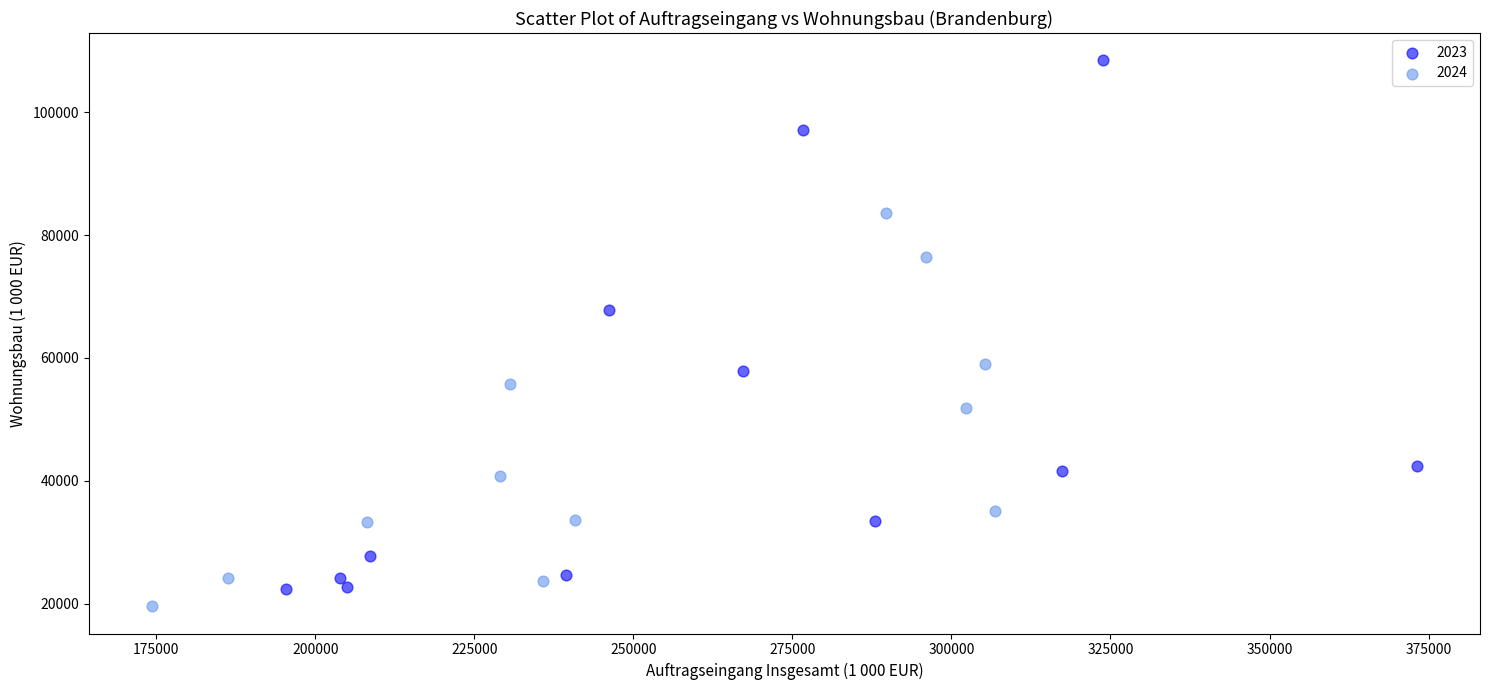

Which series has the widest spread of Y values?

2023